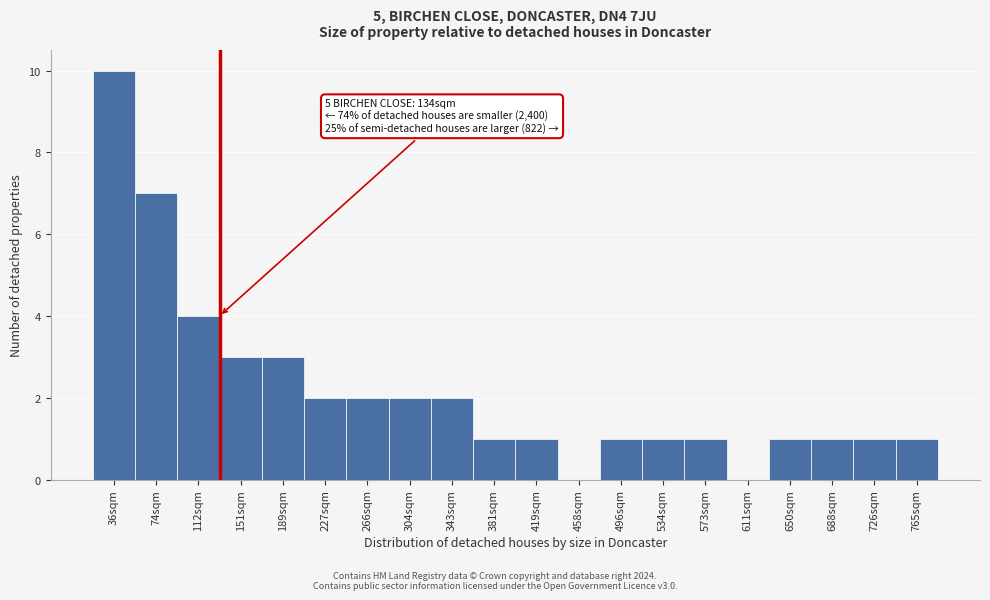

Reading right to left, what are all the values shown in this chart?

765sqm=1	726sqm=1	688sqm=1	650sqm=1	611sqm=0	573sqm=1	534sqm=1	496sqm=1	458sqm=0	419sqm=1	381sqm=1	343sqm=2	304sqm=2	266sqm=2	227sqm=2	189sqm=3	151sqm=3	112sqm=4	74sqm=7	36sqm=10